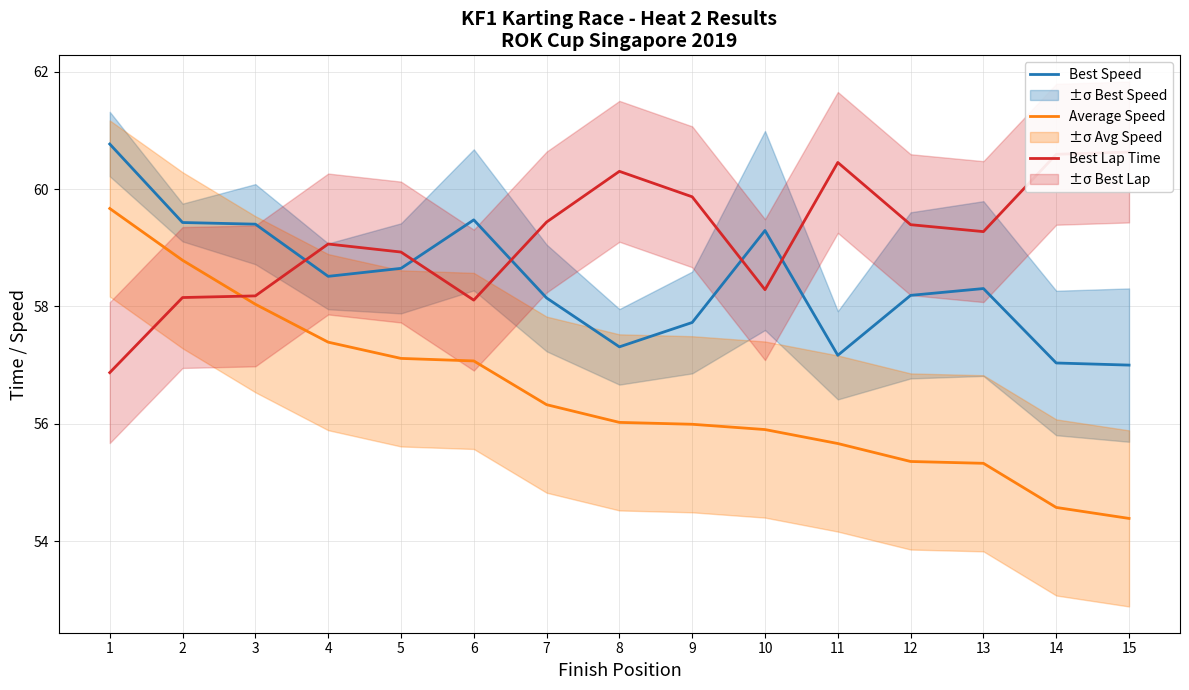

At which label does Best Speed first exceed 58?

1